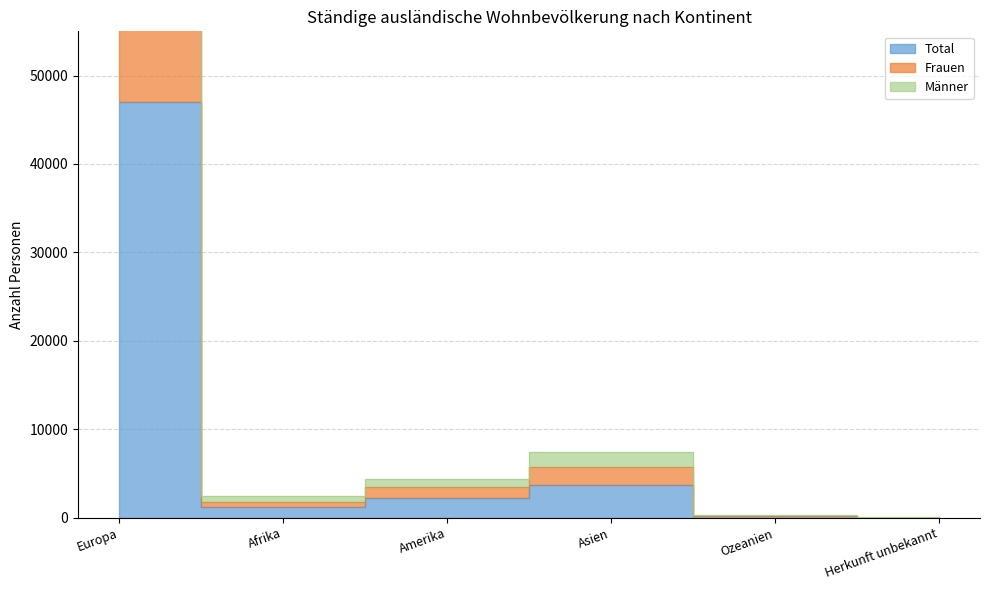

Where is Total nearest to the value 23502?

Asien